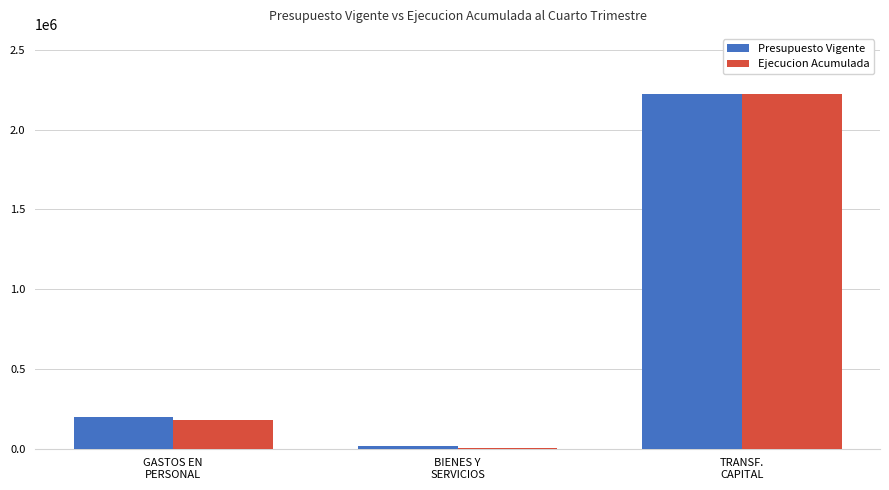

What is the greatest value displayed?

2226000